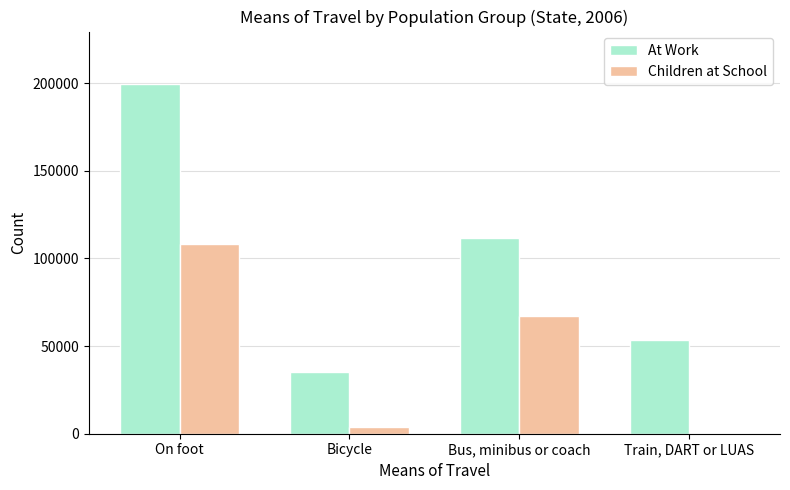

What are all the series names shown in the legend?

At Work, Children at School